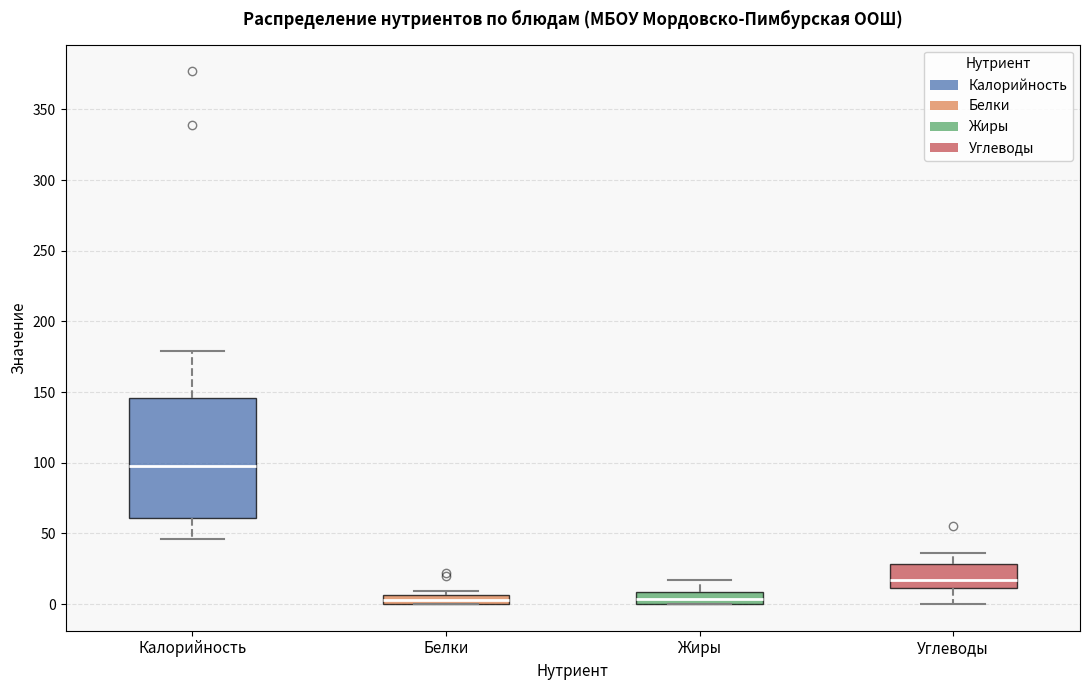

Comparing the boxes themselves (not the whiskers), which one is the tallest?

Калорийность